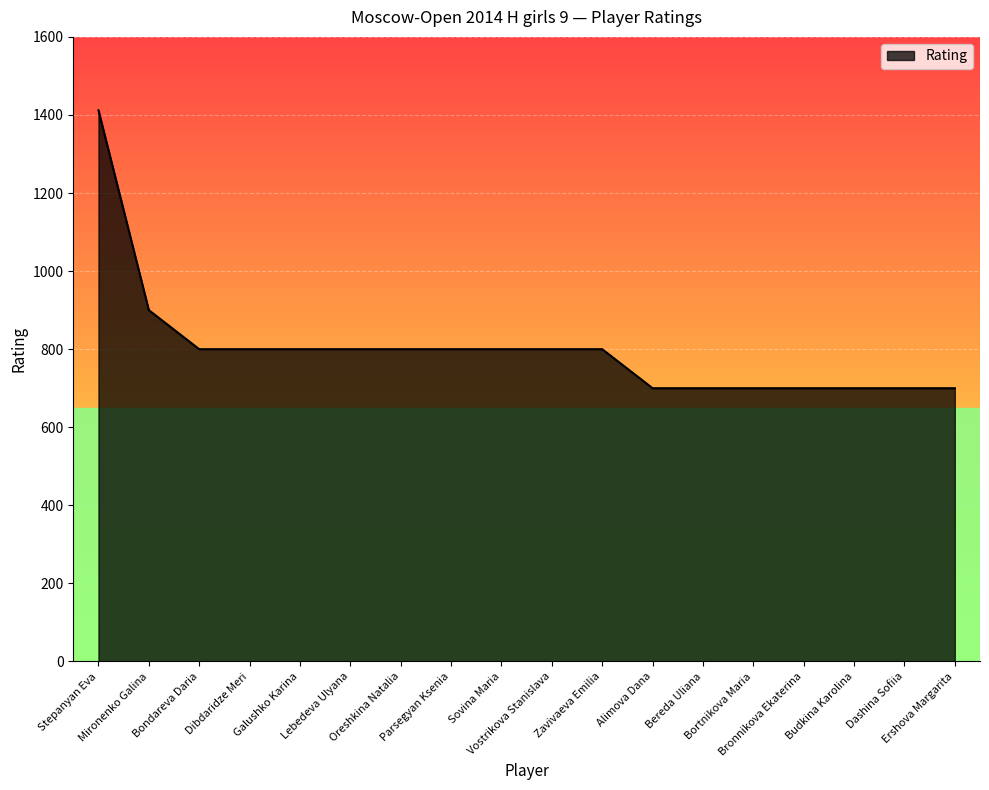

Reading left to right, what are all the values shown in this chart?

Stepanyan Eva=1412	Mironenko Galina=900	Bondareva Daria=800	Dibdaridze Meri=800	Galushko Karina=800	Lebedeva Ulyana=800	Oreshkina Natalia=800	Parsegyan Ksenia=800	Sovina Maria=800	Vostrikova Stanislava=800	Zavivaeva Emilia=800	Alimova Dana=700	Bereda Uliana=700	Bortnikova Maria=700	Bronnikova Ekaterina=700	Budkina Karolina=700	Dashina Sofiia=700	Ershova Margarita=700